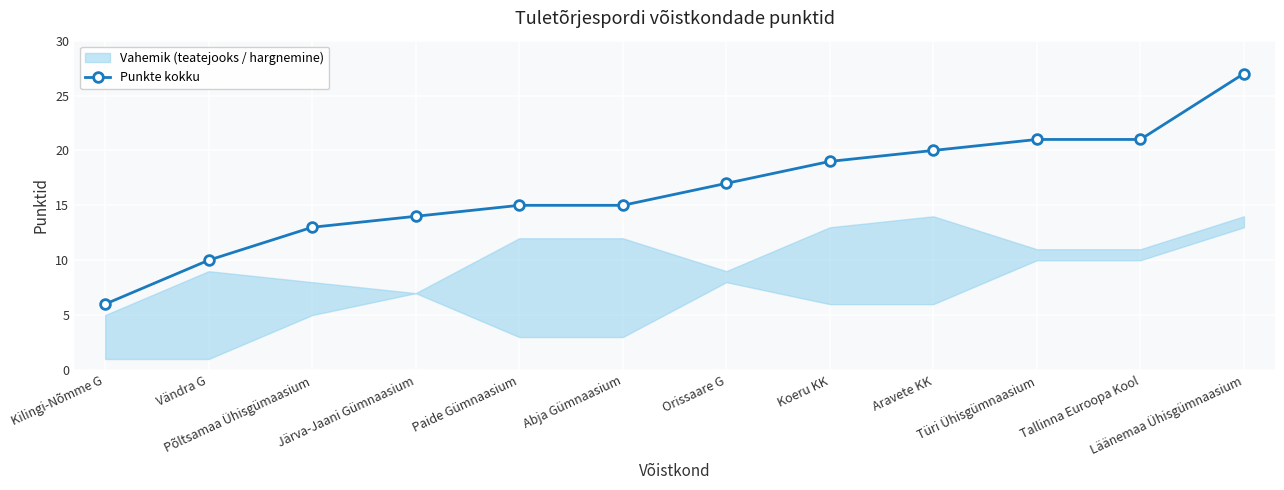

What is the value of the 8th point from the left?

19